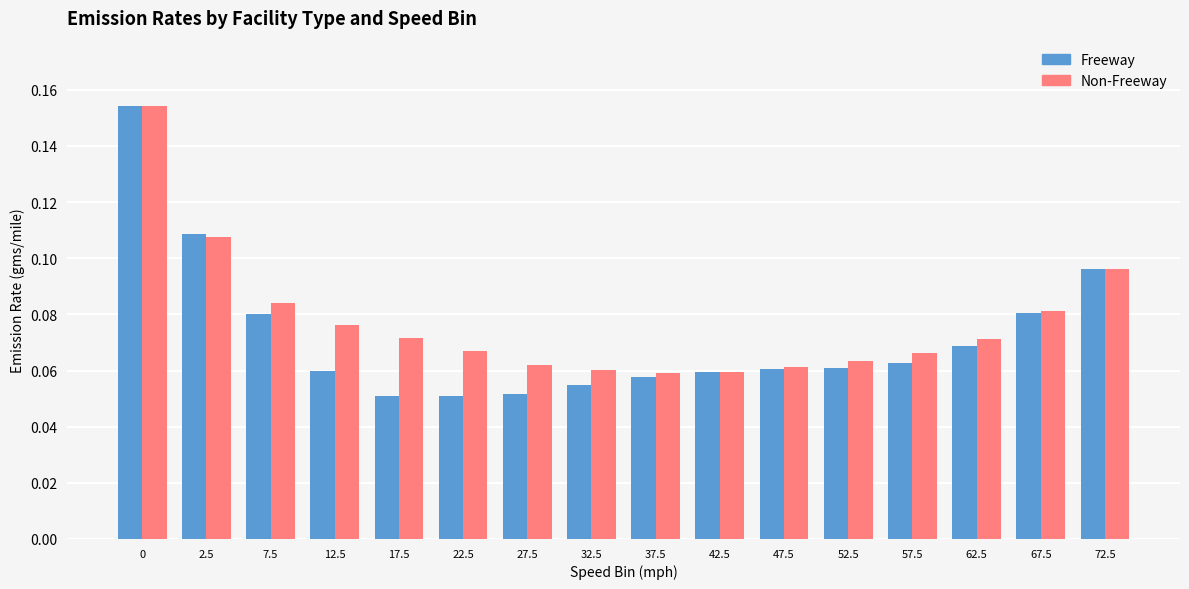

Which series has the largest total across all categories?

Non-Freeway